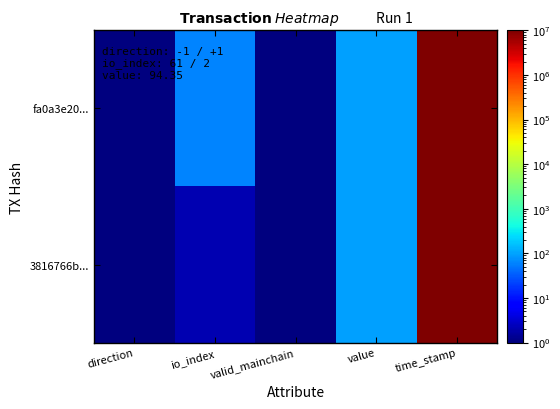

Count the number of data series in this chart.

2